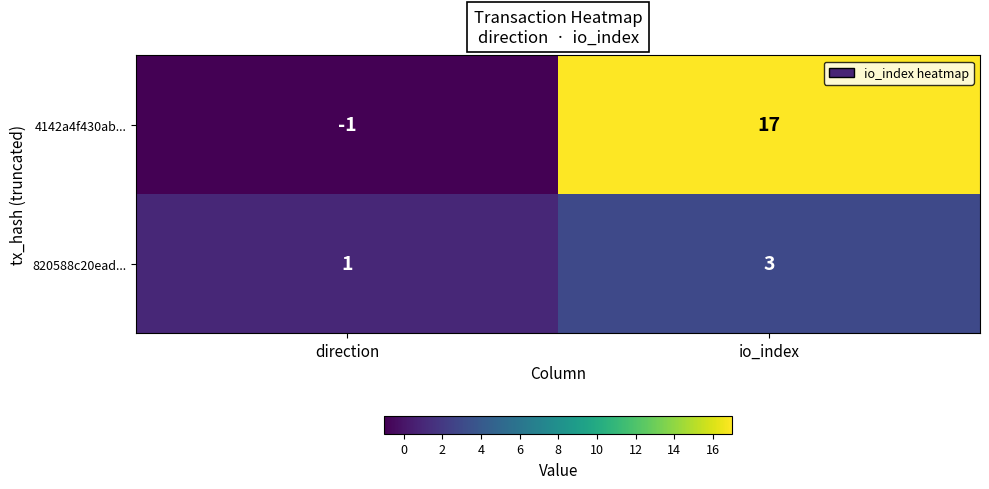

List the series in order of their overall mean, lowest first.

820588c20ead..., 4142a4f430ab...